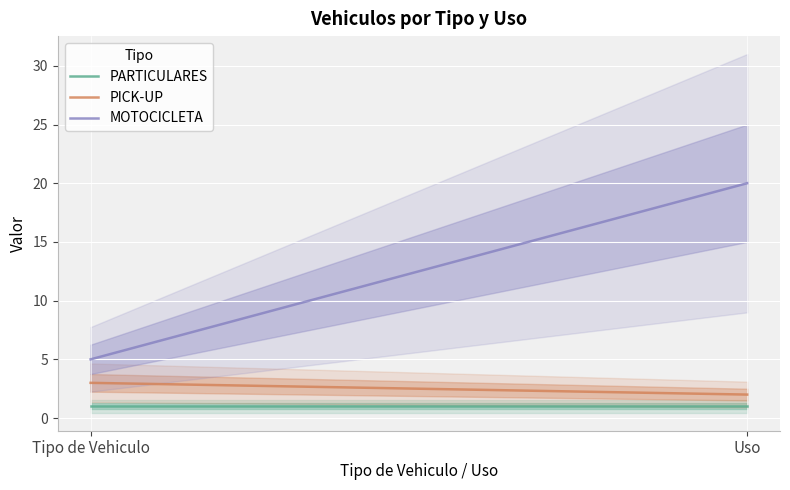

How many lines are shown in the chart?

3